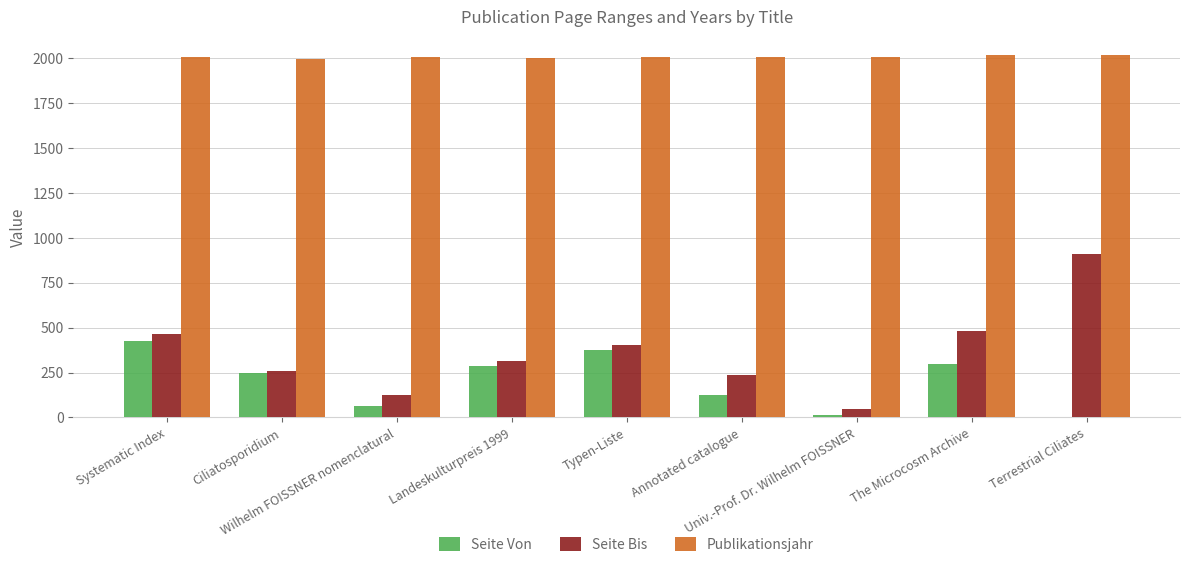

What is the maximum value for Seite Bis?

912